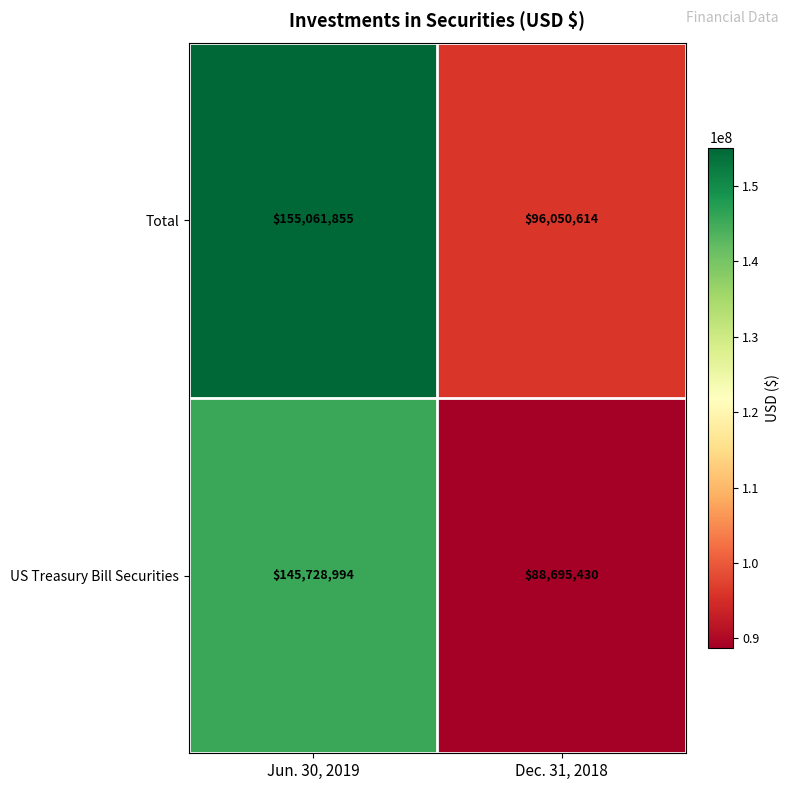

The value of US Treasury Bill Securities at Jun. 30, 2019 is 82735371. True or false?

False